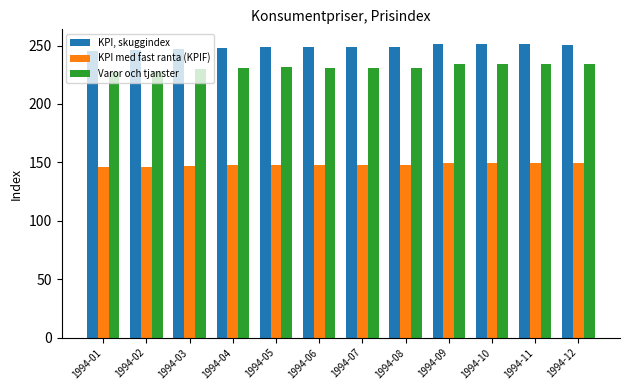

What is the sum of the KPI, skuggindex values at 1994-02 and 1994-10?

497.5